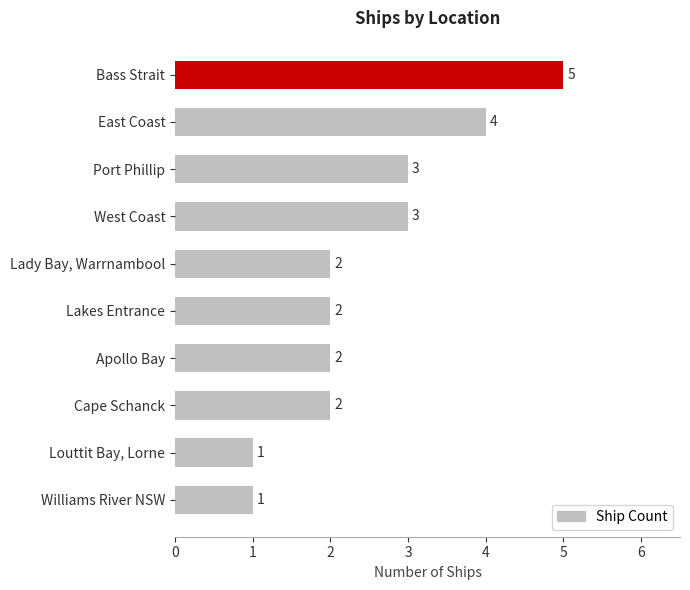

What is the minimum value shown in the chart?

1